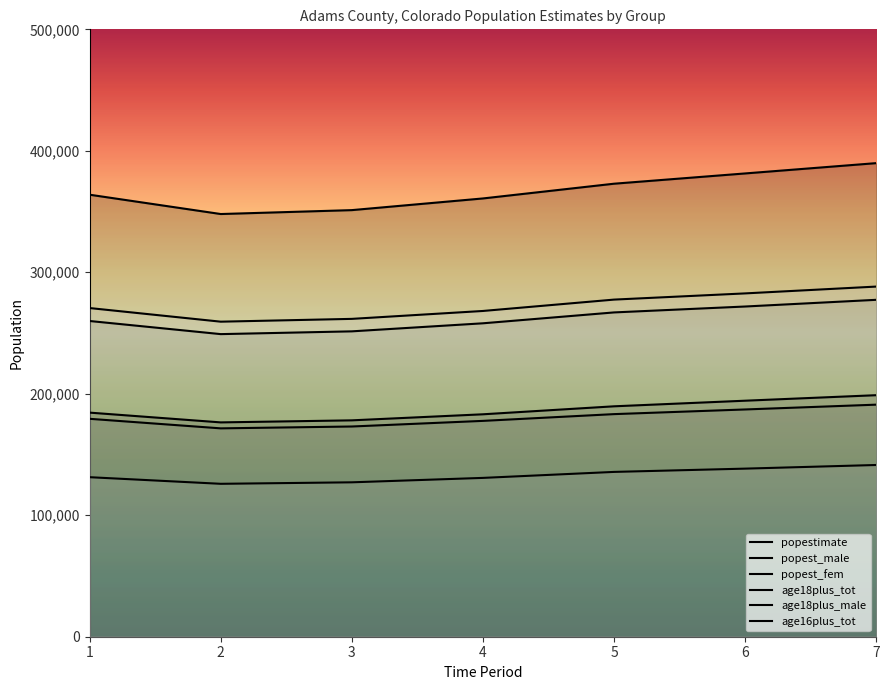

True or false: age16plus_tot and popest_fem intersect in this chart.

False